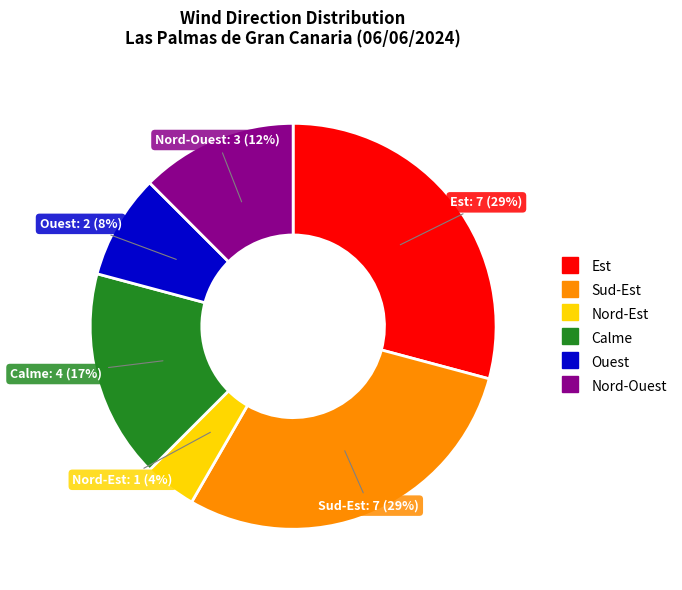

To the nearest percent, what is the average slice percentage?

17%